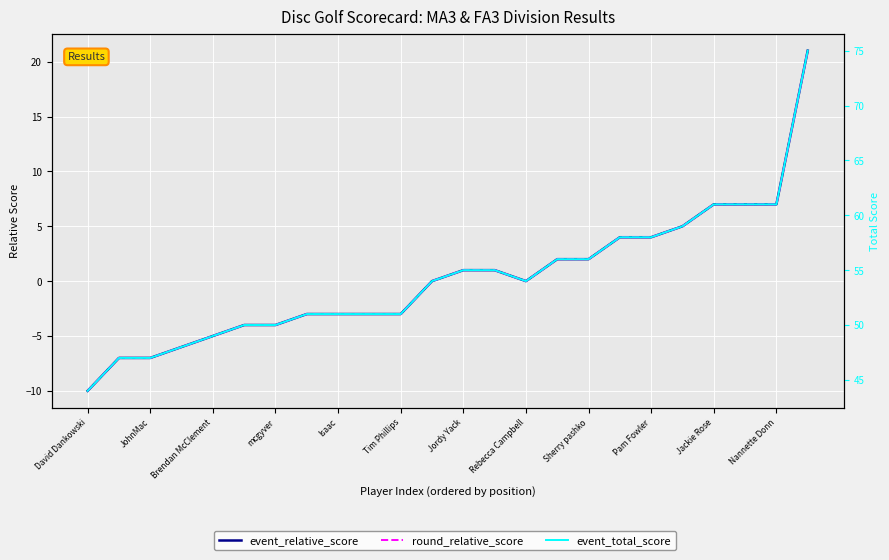

Is this an area chart (filled region under the line)?

No